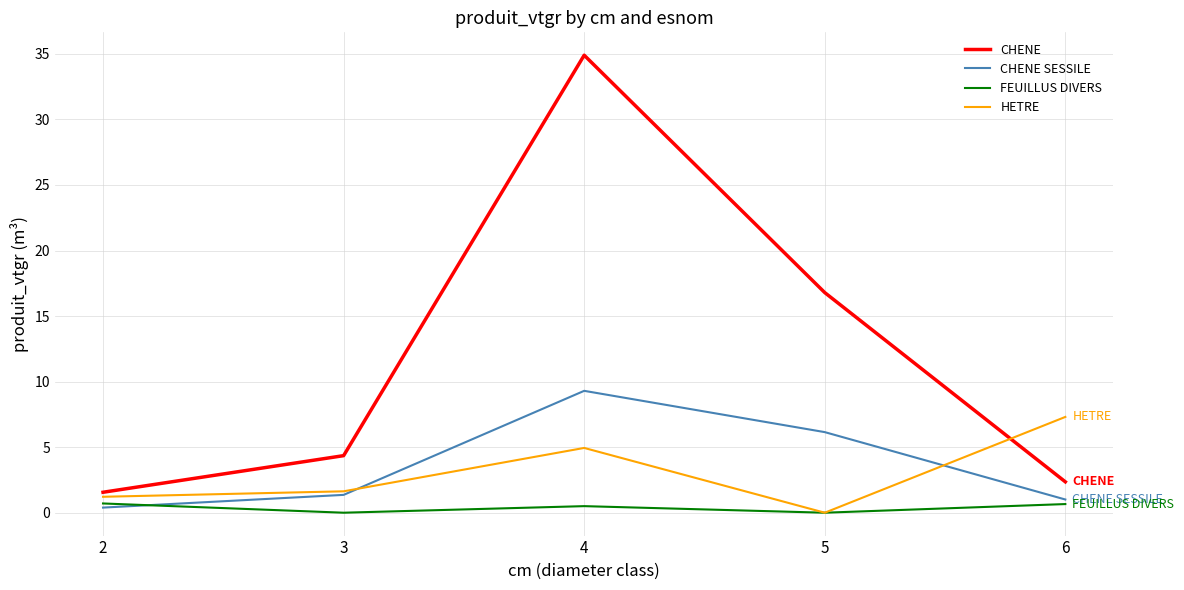

True or false: CHENE has a value of 2.4 at 6.

True